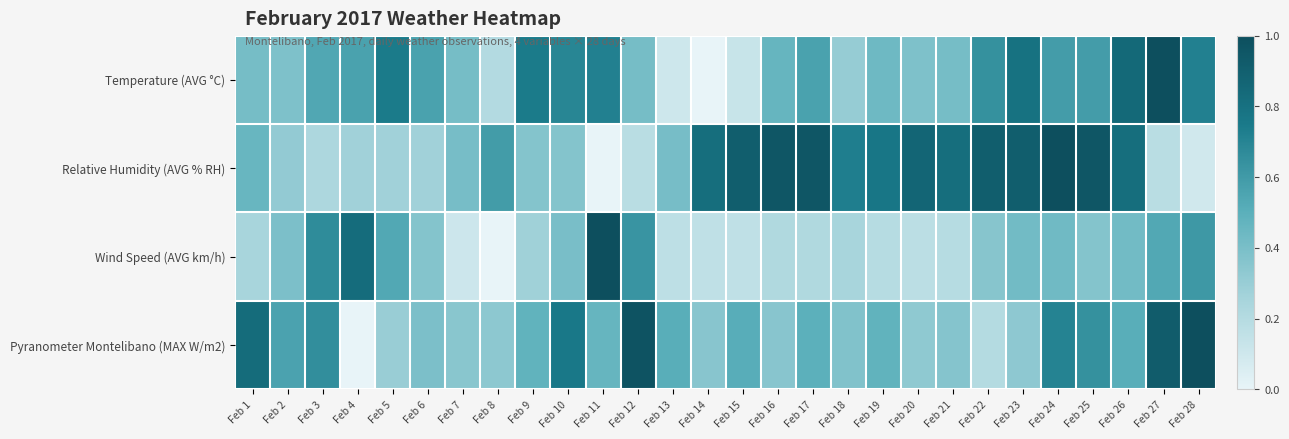

Between Feb 4 and Feb 17, which series saw the biggest shift?

Relative Humidity (AVG % RH)